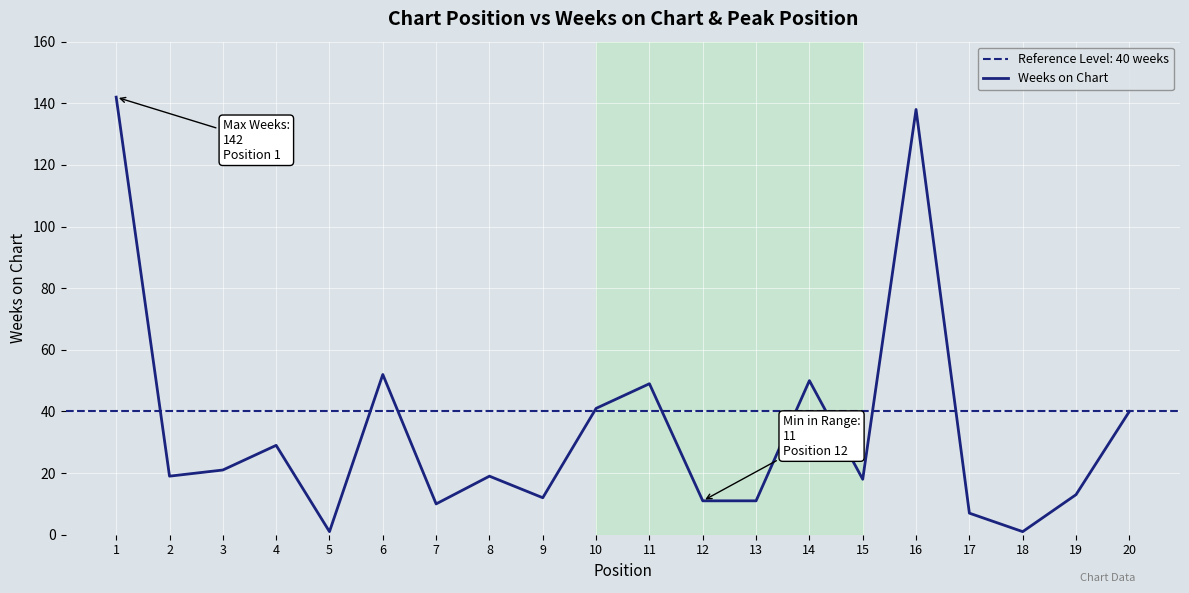

List the labels in order of value, smallest first.

5, 18, 17, 7, 12, 13, 9, 19, 15, 2, 8, 3, 4, 20, 10, 11, 14, 6, 16, 1